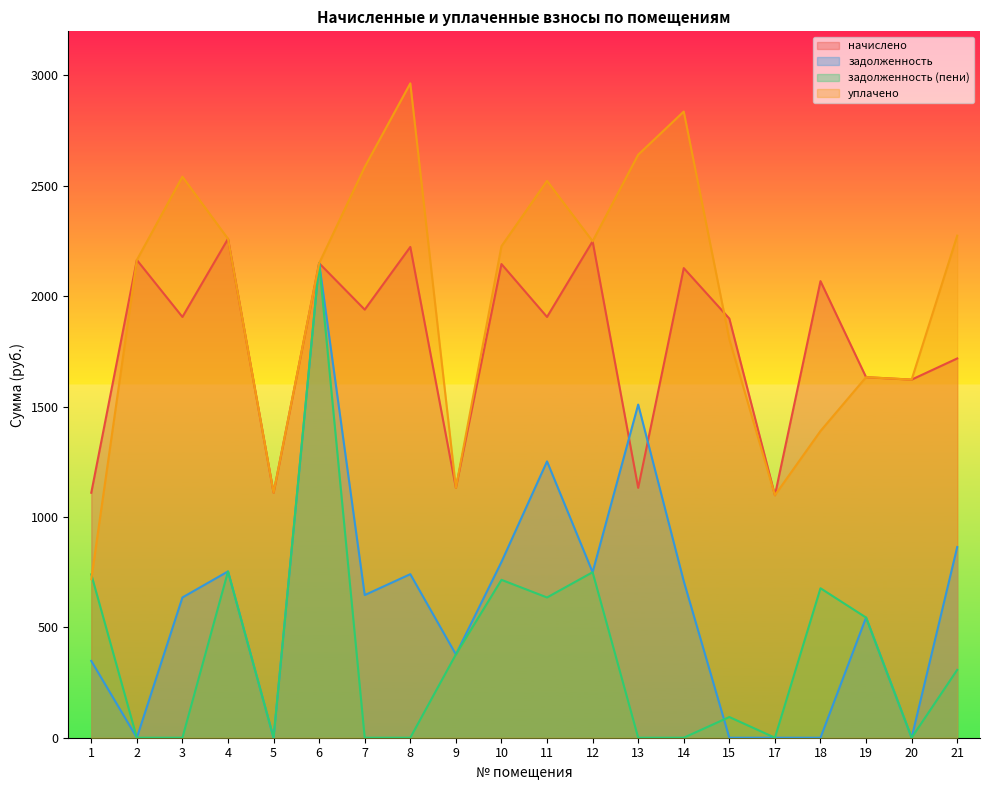

The уплачено series shows 1622.3 at 20. True or false?

True